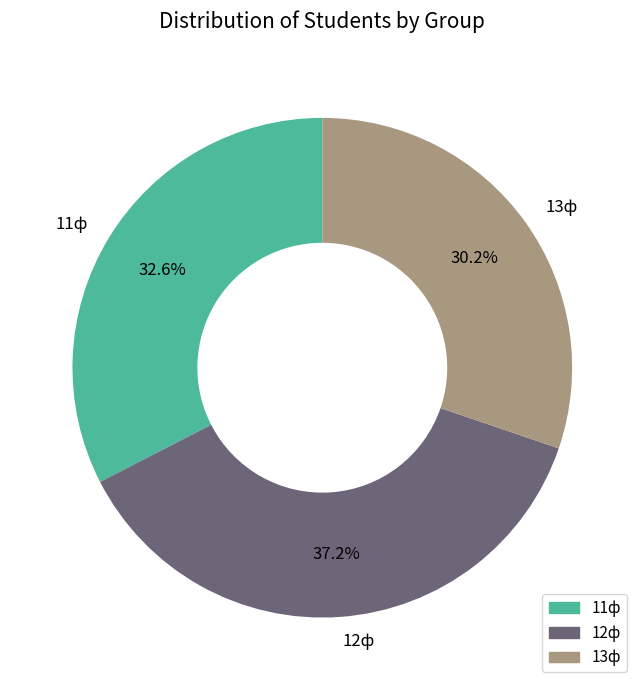

Count the number of slices in the pie.

3